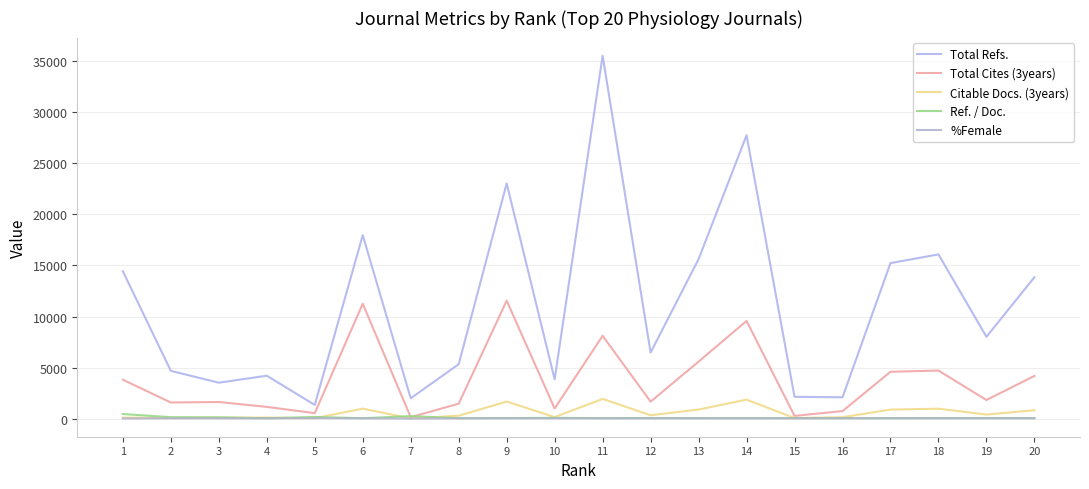

The Citable Docs. (3years) series shows 26.9 at 1. True or false?

False